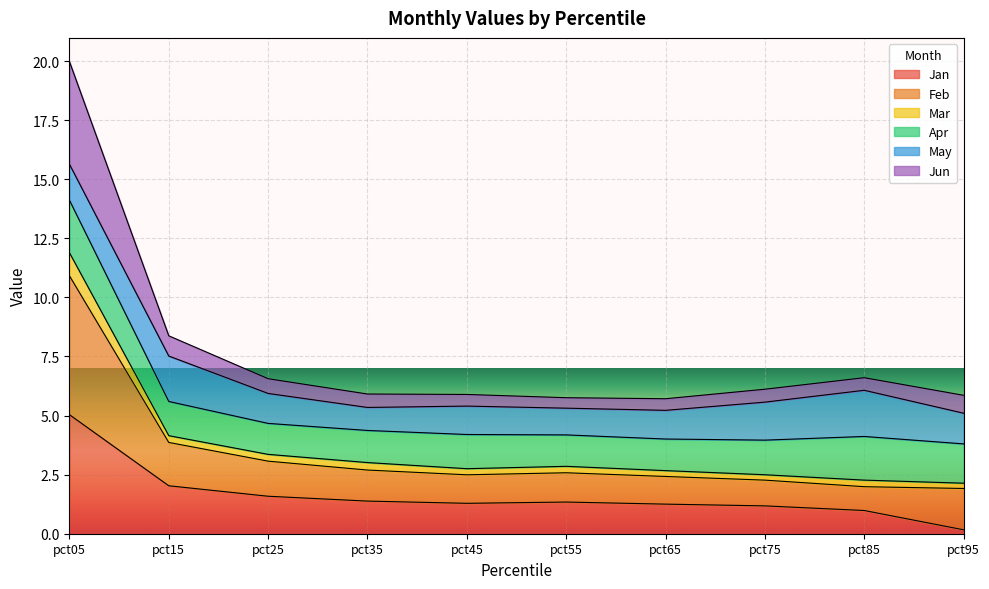

What are all the series names shown in the legend?

Jan, Feb, Mar, Apr, May, Jun